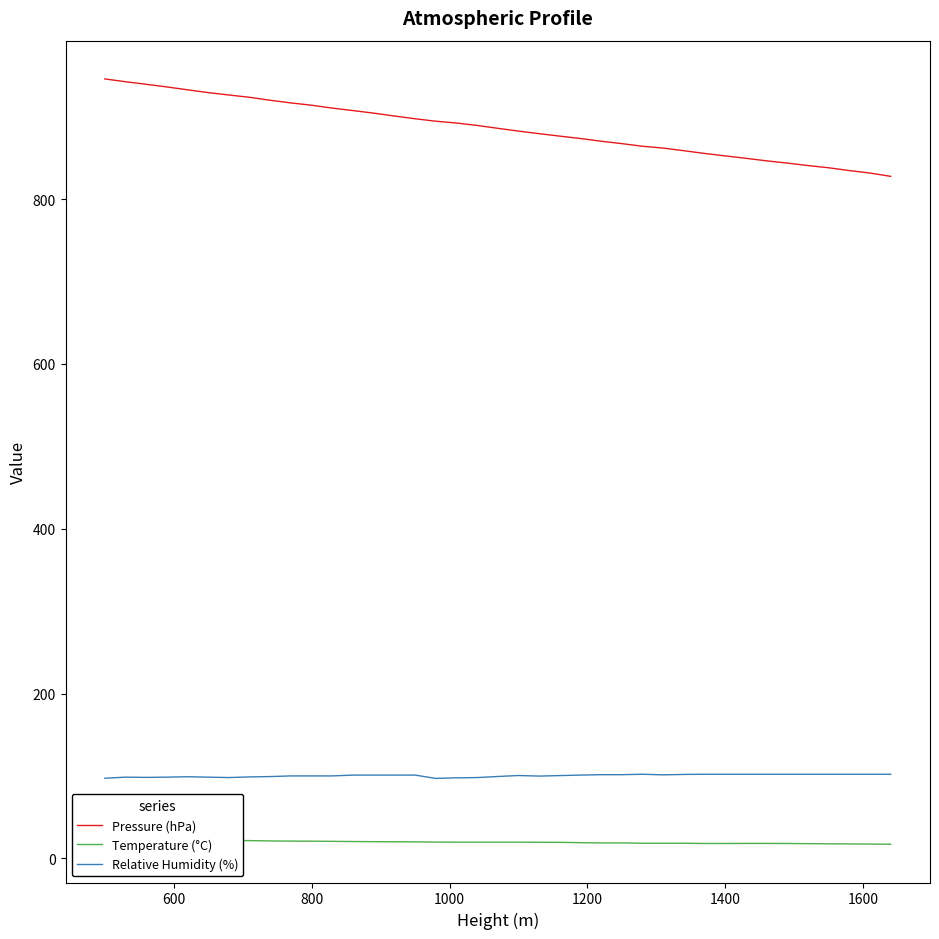

Is it true that Relative Humidity (%) equals 66.5 at 1400?

False